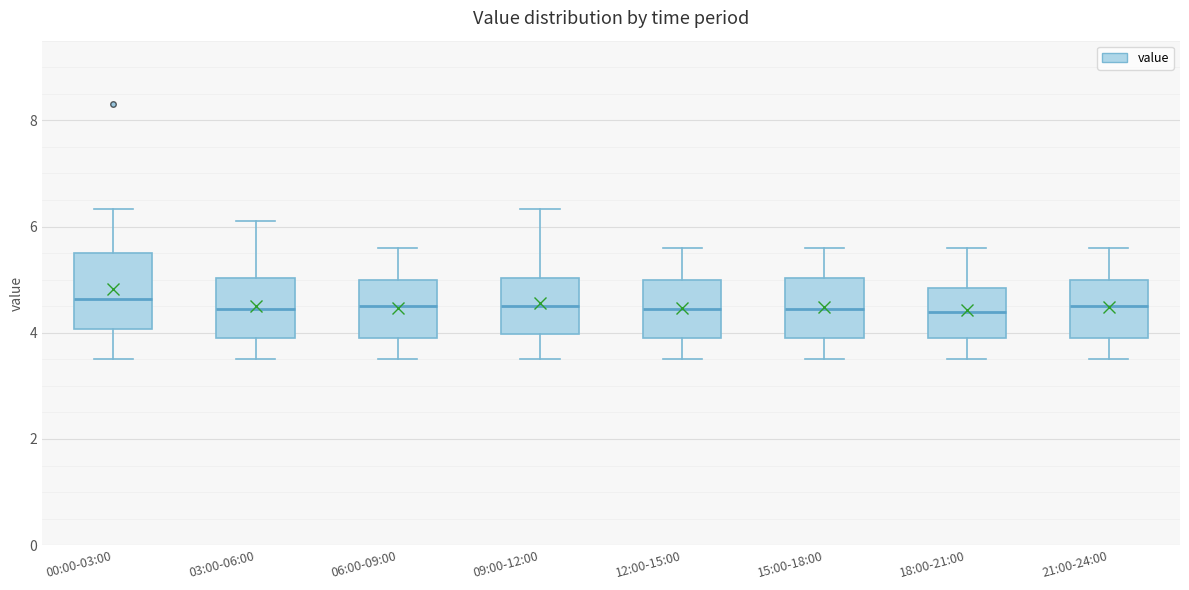

Comparing the boxes themselves (not the whiskers), which one is the tallest?

00:00-03:00